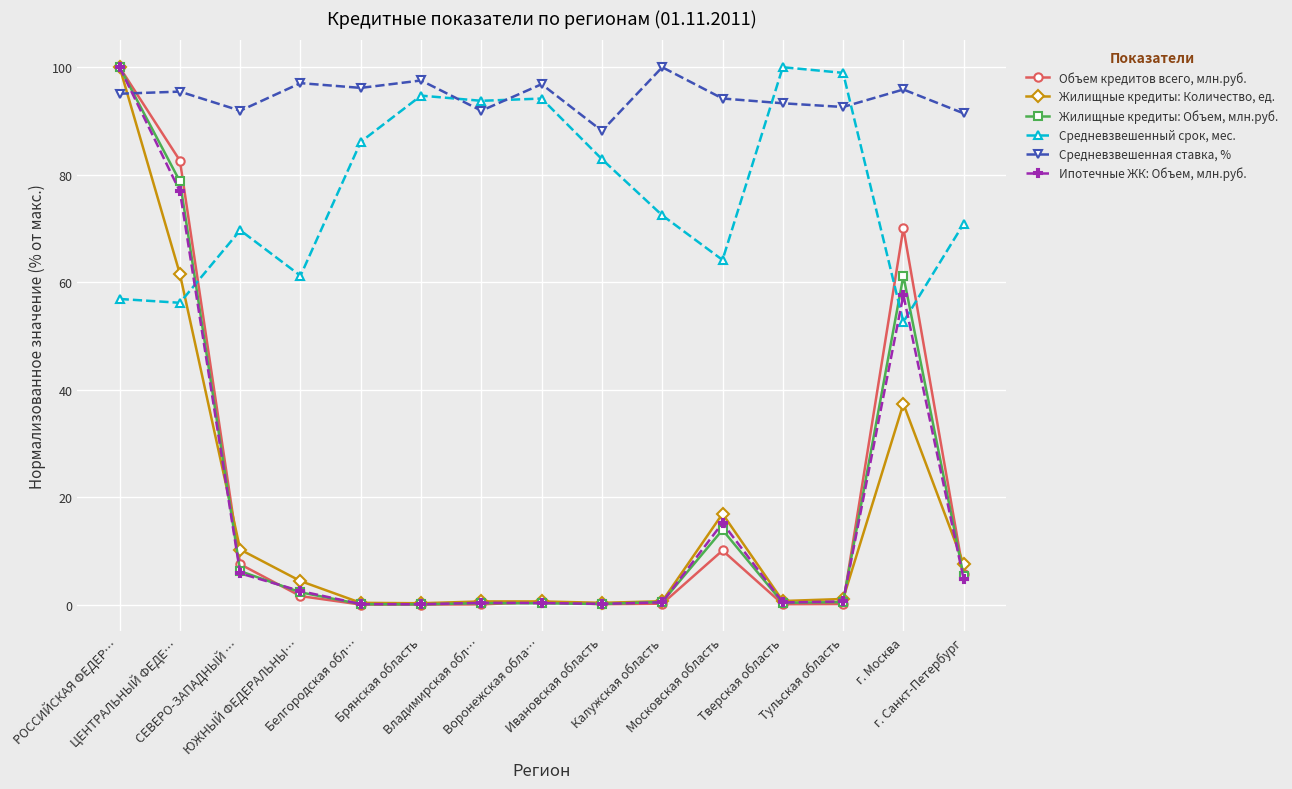

The value of Ипотечные ЖК: Объем, млн.руб. at Тульская область is 0.6. True or false?

True